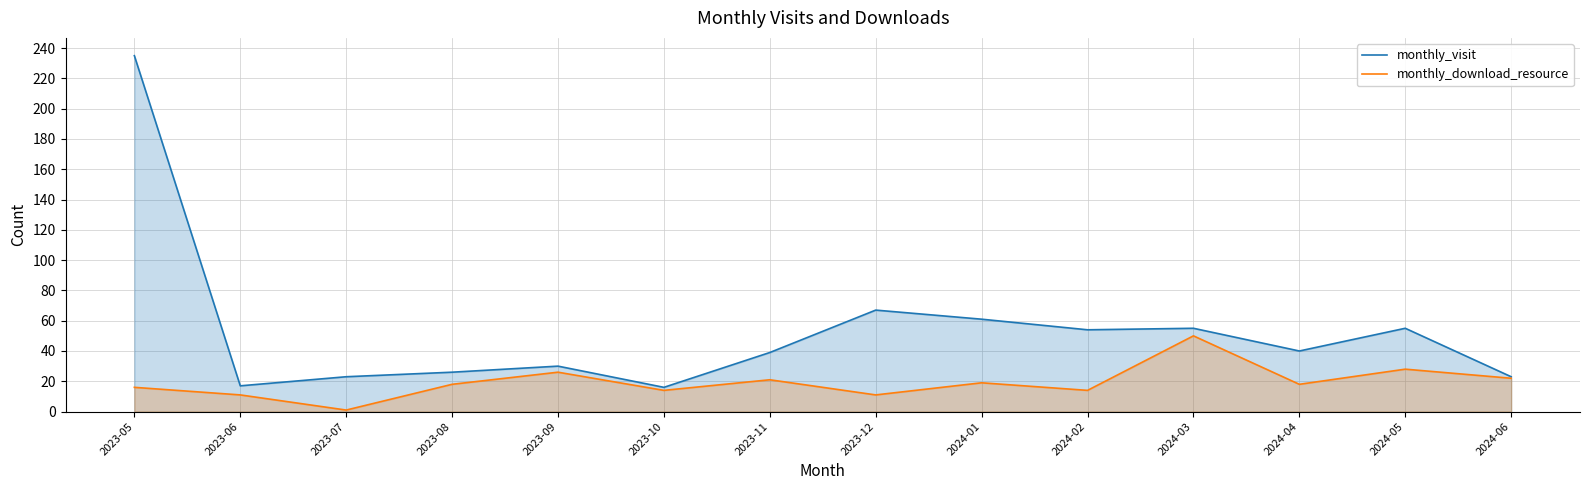

Rank the categories by monthly_download_resource value from lowest to highest.

2023-07, 2023-06, 2023-12, 2023-10, 2024-02, 2023-05, 2023-08, 2024-04, 2024-01, 2023-11, 2024-06, 2023-09, 2024-05, 2024-03